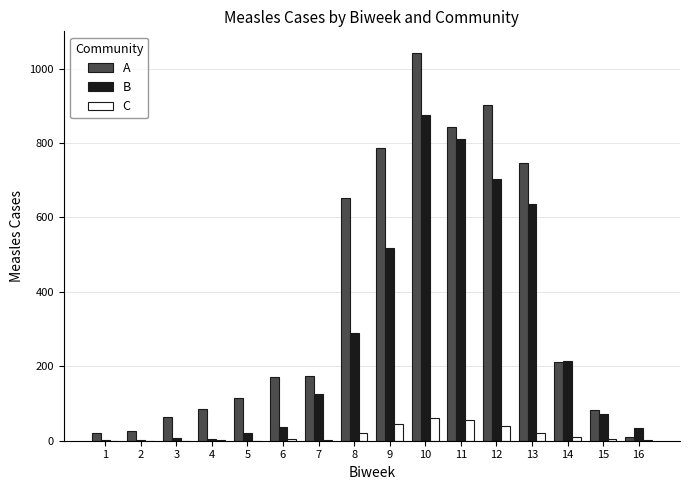

At which category is the sum across all series the highest?

10